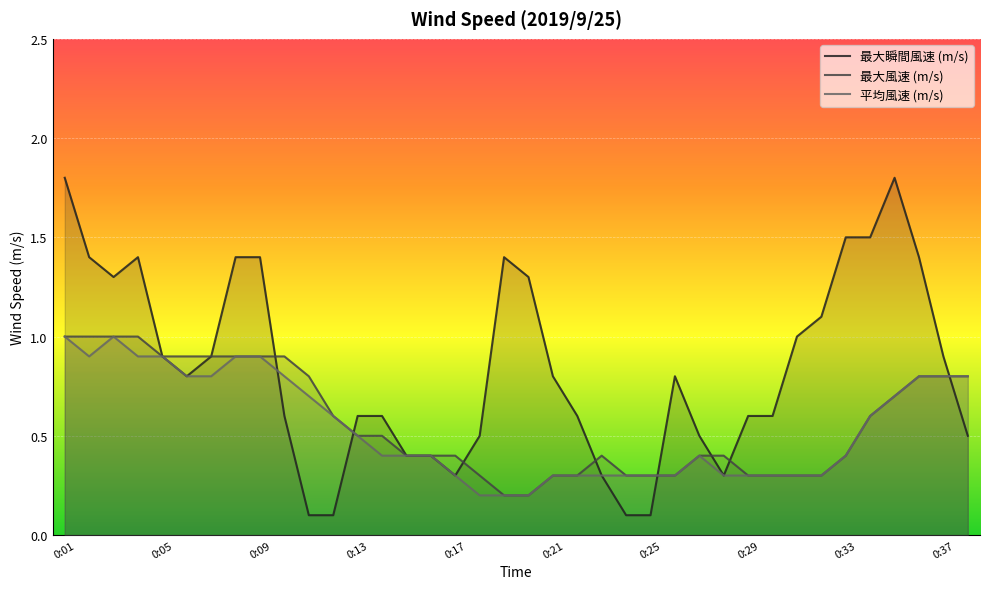

True or false: 最大瞬間風速 (m/s) and 最大風速 (m/s) cross at least once.

True